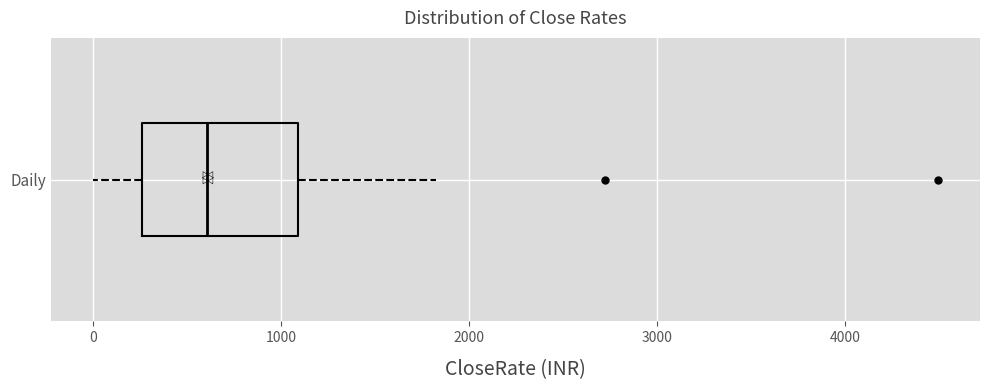

Read this box plot against the x-axis: the position of the median line, the range covered by the box, and the ends of both whiskers. The values are not printed on the chart, so give them approximately, as read against the axis.

median 600, box 300 to 1100, whiskers 0 to 1800